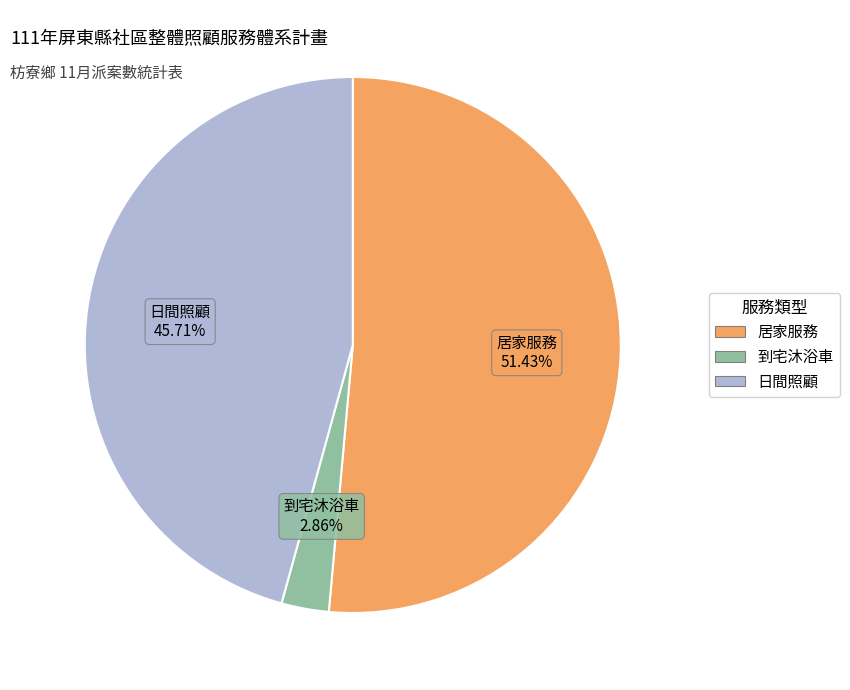

Which slice is the smallest?

到宅沐浴車